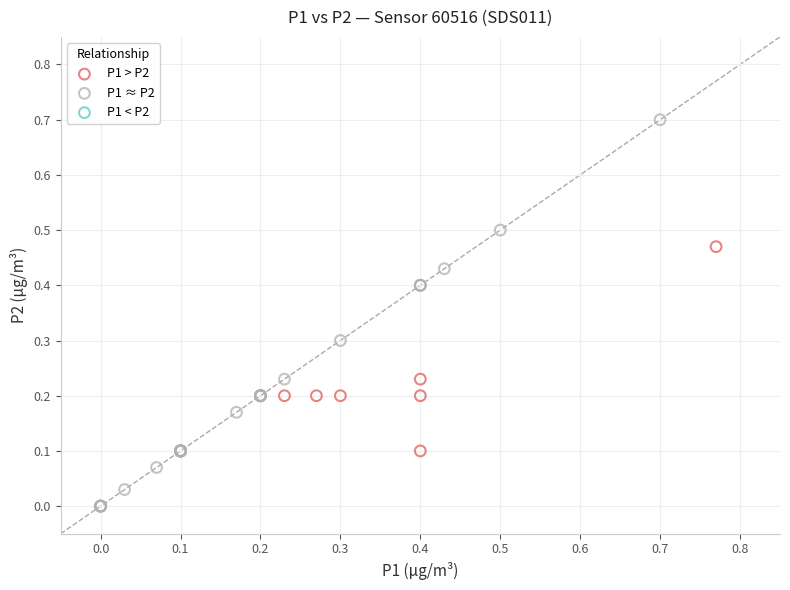

Which series reaches the maximum Y coordinate?

P1 ≈ P2